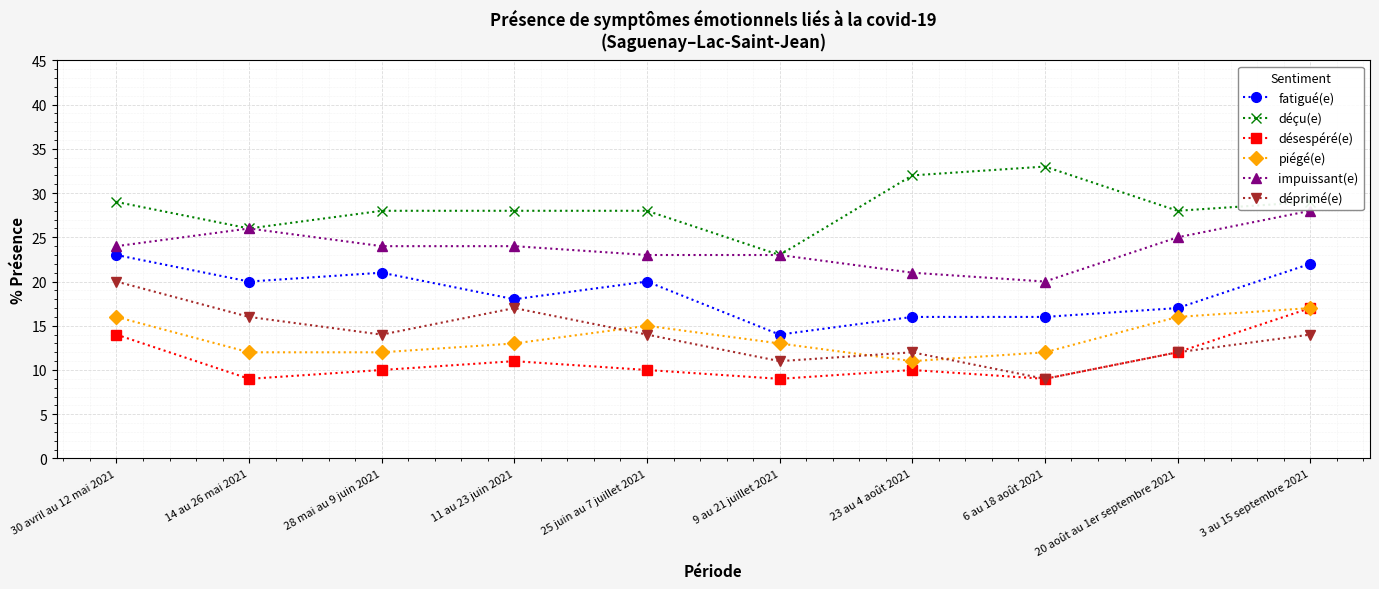

How many lines are shown in the chart?

6